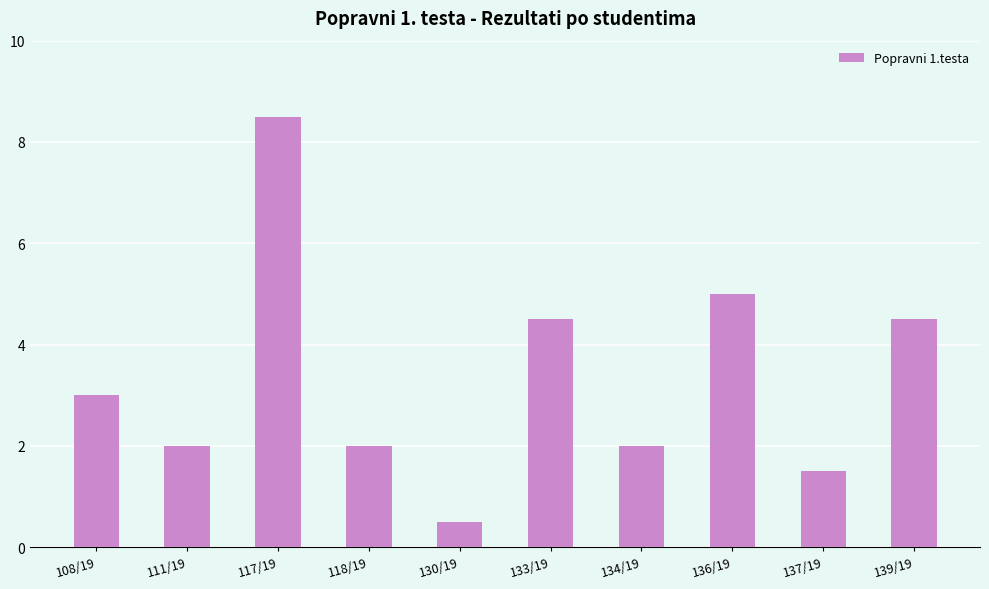

What is the difference between the values at 136/19 and 130/19?

4.5